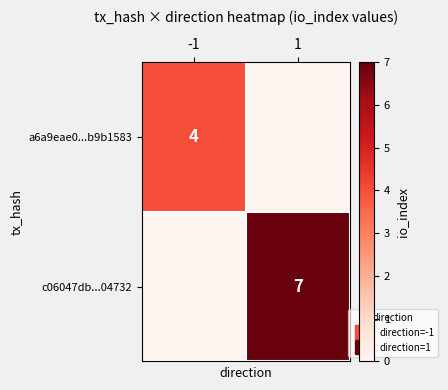

What is the maximum value for a6a9eae0...b9b1583?

4